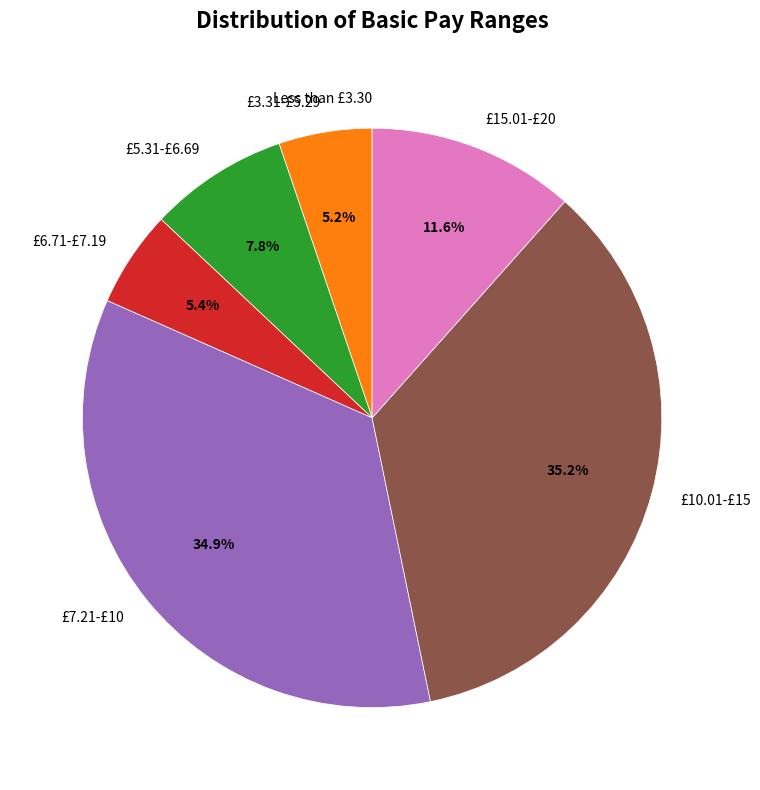

Approximately how many times larger is the value at £5.31-£6.69 compared to £15.01-£20?

0.7